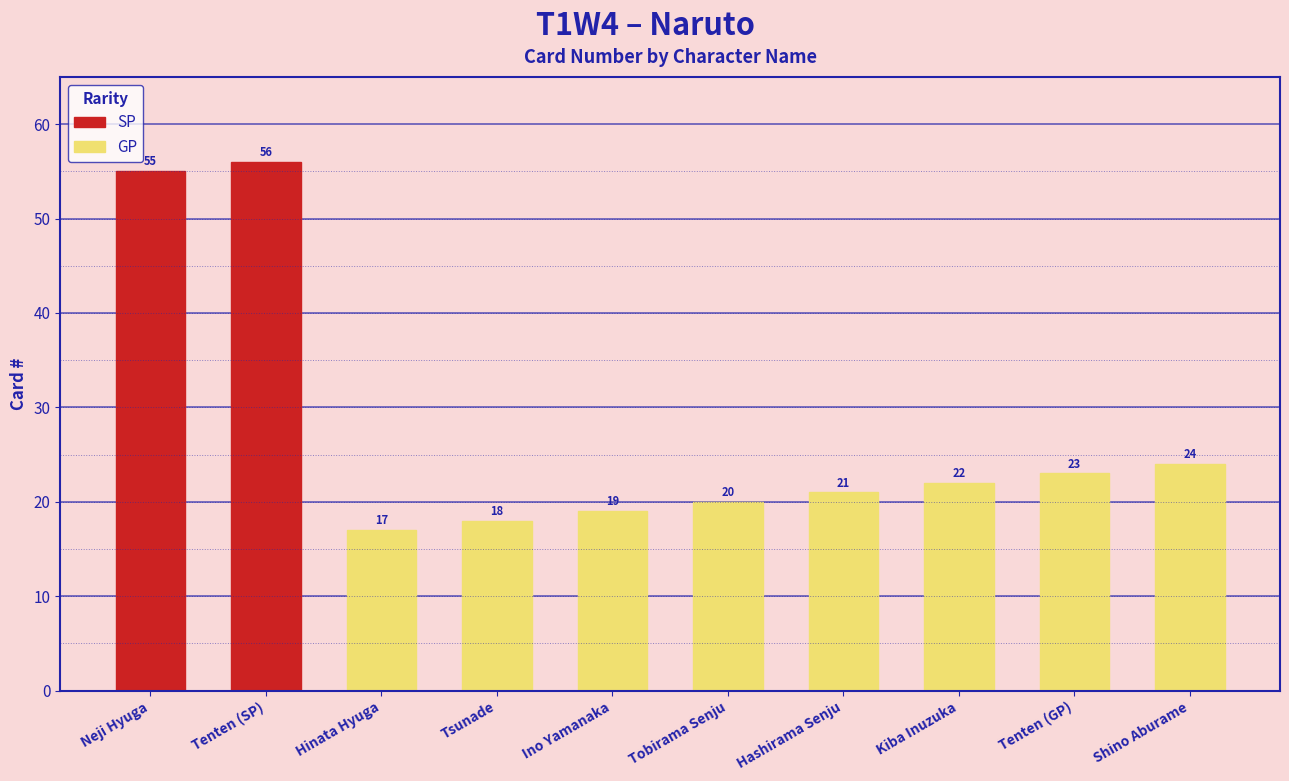

What is the ratio of the value at Neji Hyuga to the value at Tsunade?

3.1